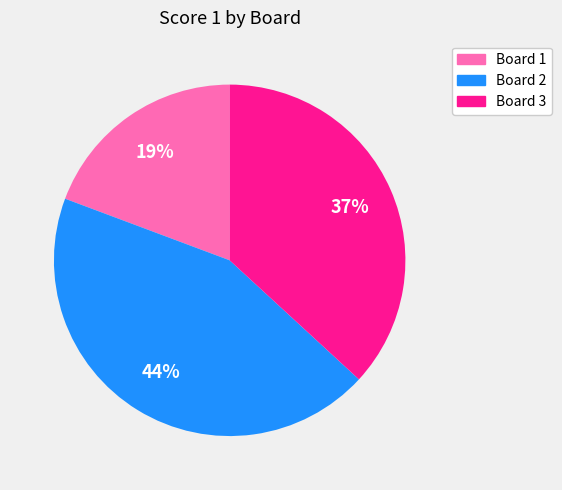

To the nearest percent, what is the average slice percentage?

33%